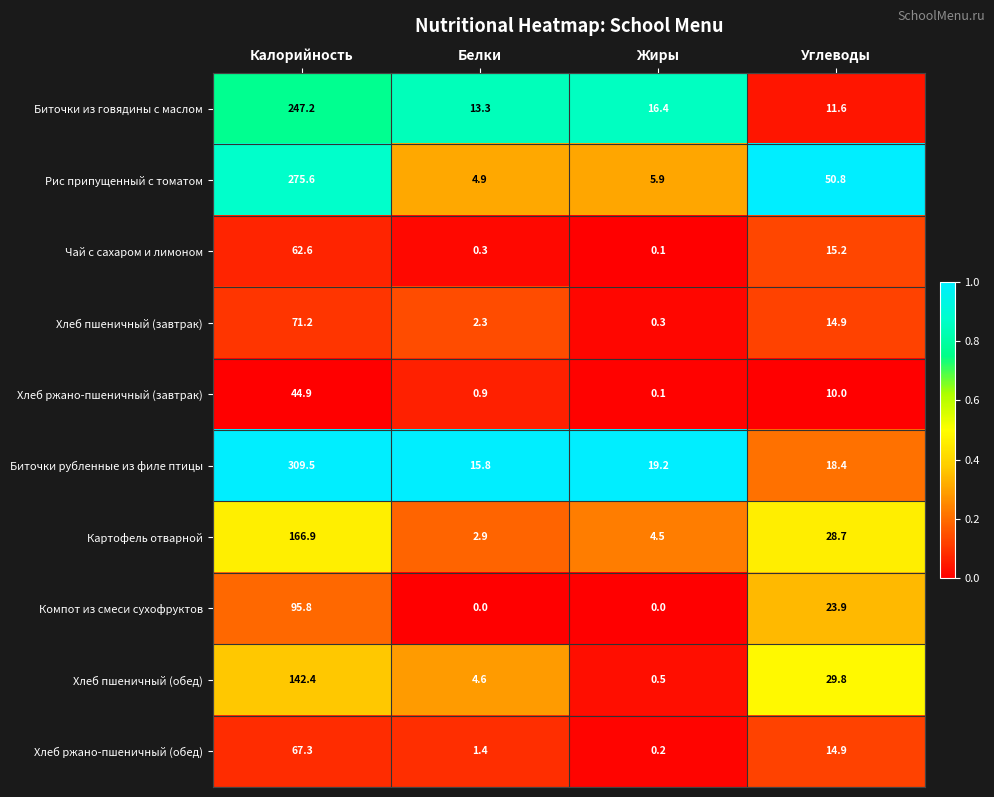

The value of Компот из смеси сухофруктов at Жиры is 41.0. True or false?

False